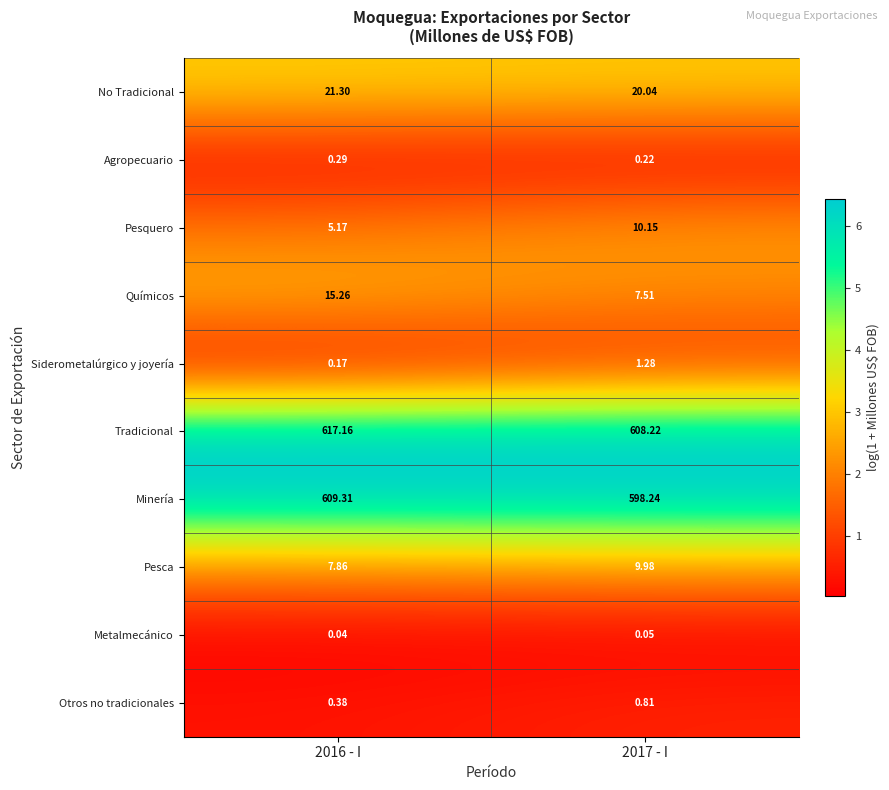

At 2017 - I, list the series in order from largest to smallest.

Tradicional, Minería, No Tradicional, Pesquero, Pesca, Químicos, Siderometalúrgico y joyería, Otros no tradicionales, Agropecuario, Metalmecánico